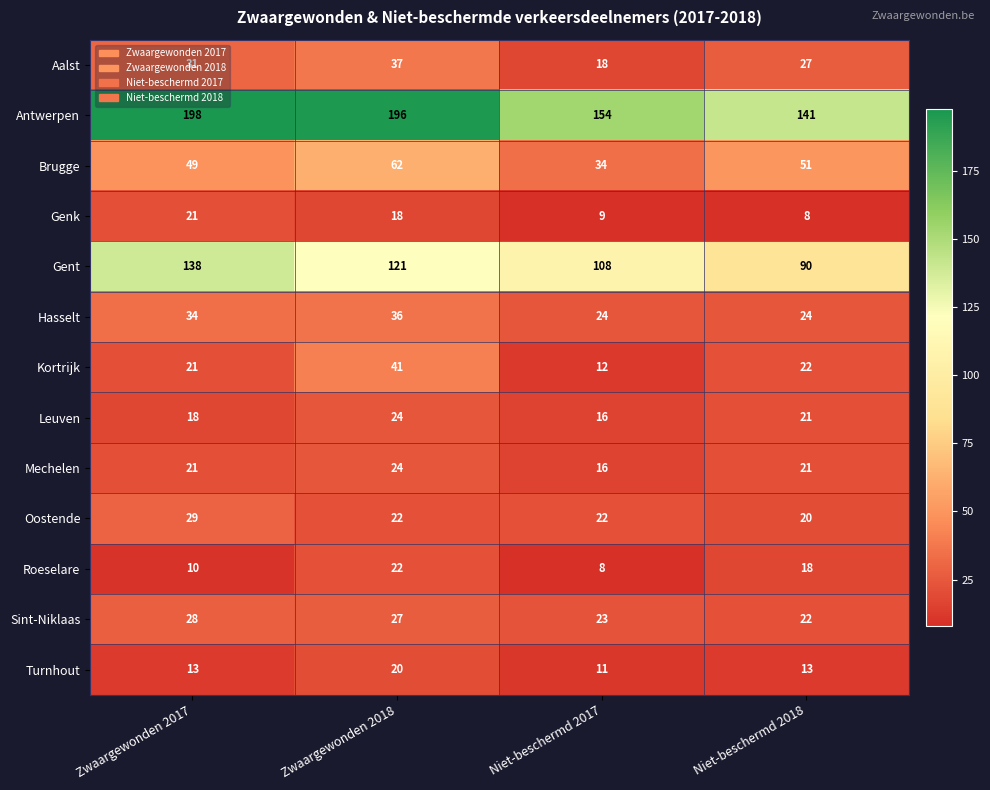

What is the maximum value shown in the chart?

198